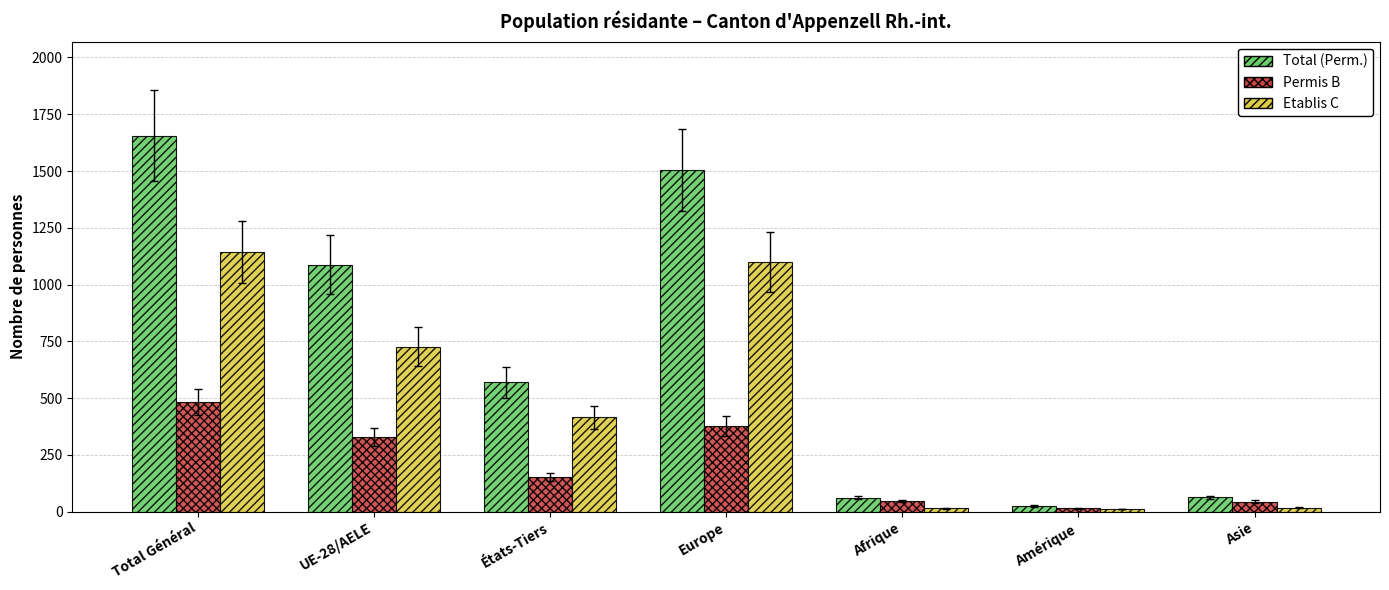

How many distinct data groups are displayed?

3